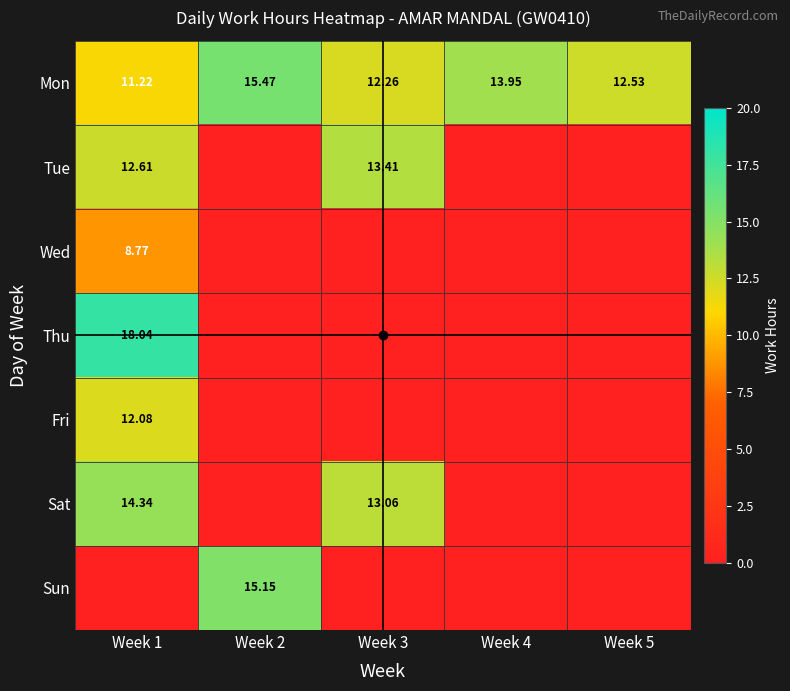

Is the value of Tue at Week 3 greater than the value of Thu at Week 1?

No